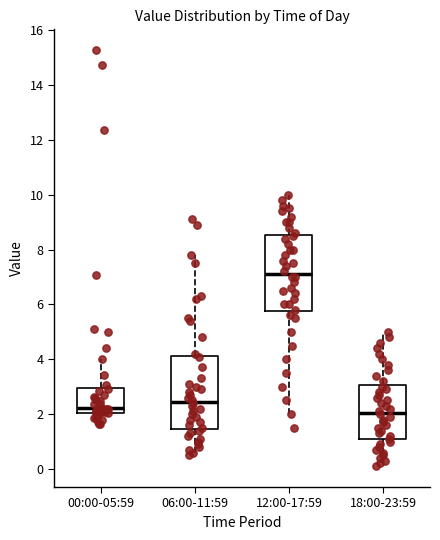

Reading left to right, transcribe this box plot: for each box, give where its median line is, the range the box spans, and where its two whiskers end, as read against the y-axis. The values are not printed on the chart, so give them approximately, as read against the axis.

00:00-05:59: median 2.2, box 2.0 to 3.0, whiskers 1.6 to 4.0
06:00-11:59: median 2.4, box 1.4 to 4.2, whiskers 0.6 to 7.8
12:00-17:59: median 7.2, box 5.8 to 8.6, whiskers 2.0 to 10.0
18:00-23:59: median 2.0, box 1.0 to 3.0, whiskers 0.2 to 5.0